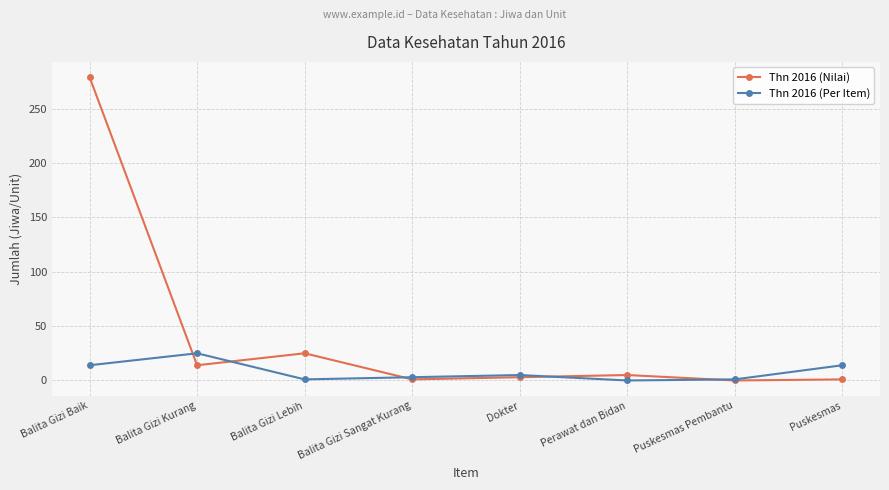

Is the value of Thn 2016 (Per Item) at Puskesmas Pembantu greater than the value of Thn 2016 (Nilai) at Balita Gizi Lebih?

No